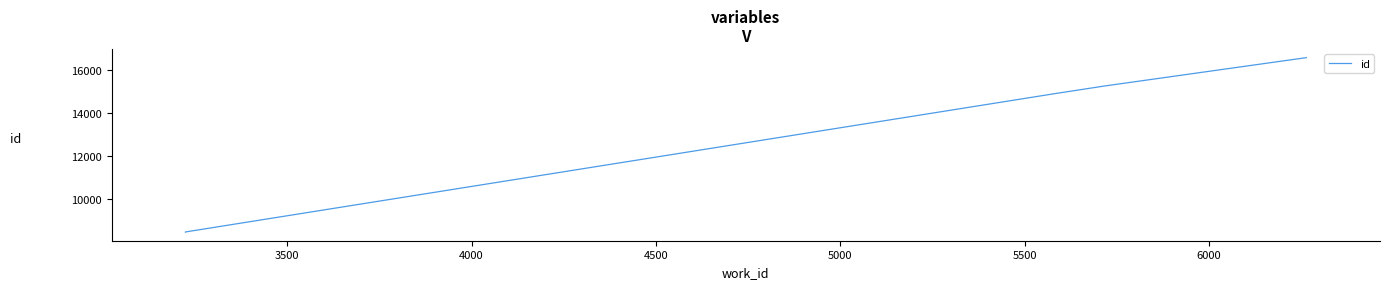

Between 3500 and 5500, which is larger?

5500